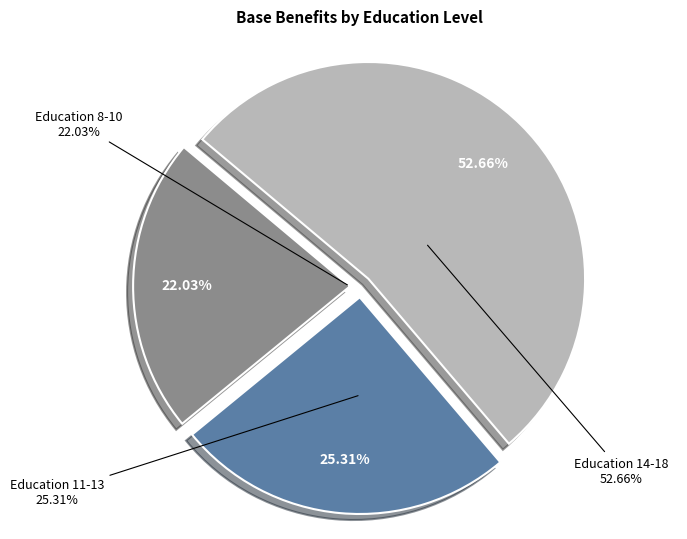

Between 9 and 14, which is larger?

14